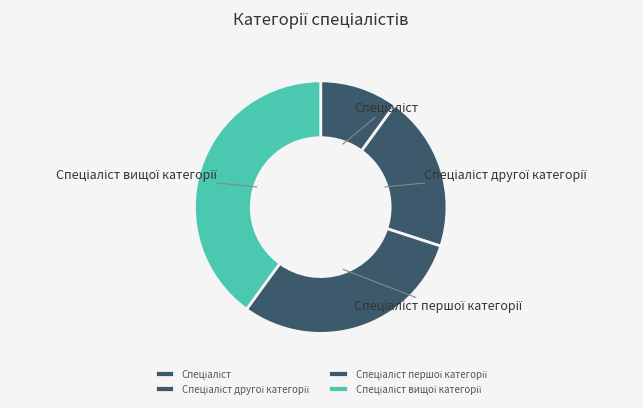

How many slices are in this pie chart?

4